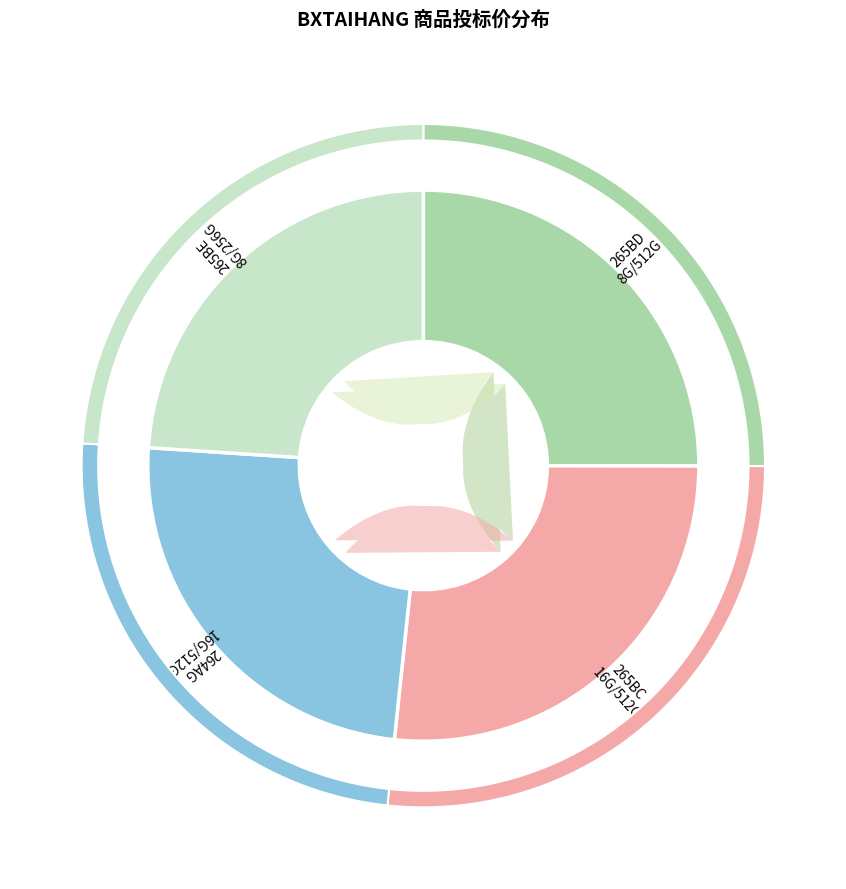

The 百信太行265BC 16G/512G/2G/14寸 slice represents 35% of the pie. True or false?

False